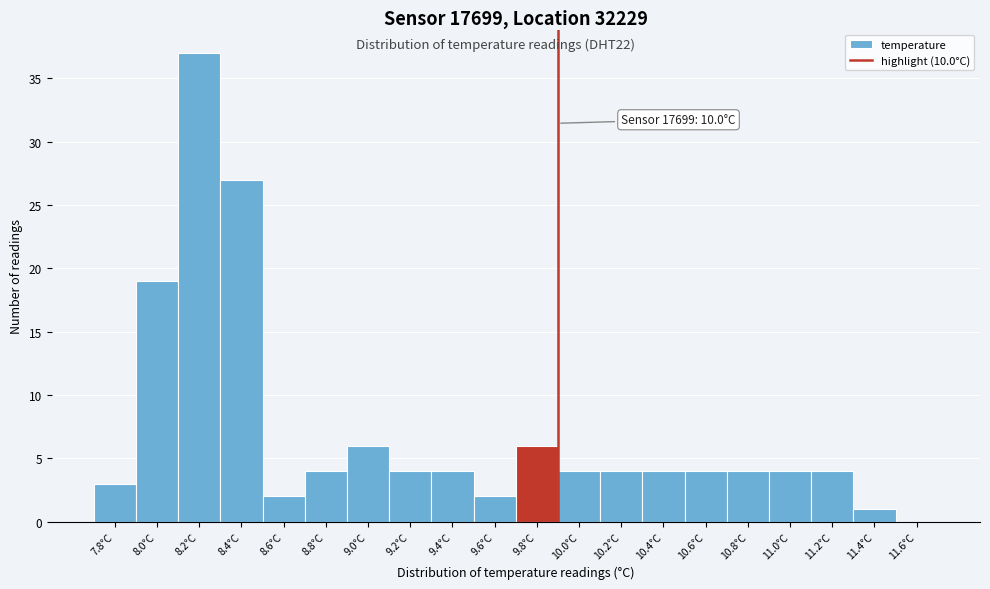

Reading left to right, transcribe all the data shown in this chart.

7.8°C=3	8.0°C=19	8.2°C=37	8.4°C=27	8.6°C=2	8.8°C=4	9.0°C=6	9.2°C=4	9.4°C=4	9.6°C=2	9.8°C=6	10.0°C=4	10.2°C=4	10.4°C=4	10.6°C=4	10.8°C=4	11.0°C=4	11.2°C=4	11.4°C=1	11.6°C=0